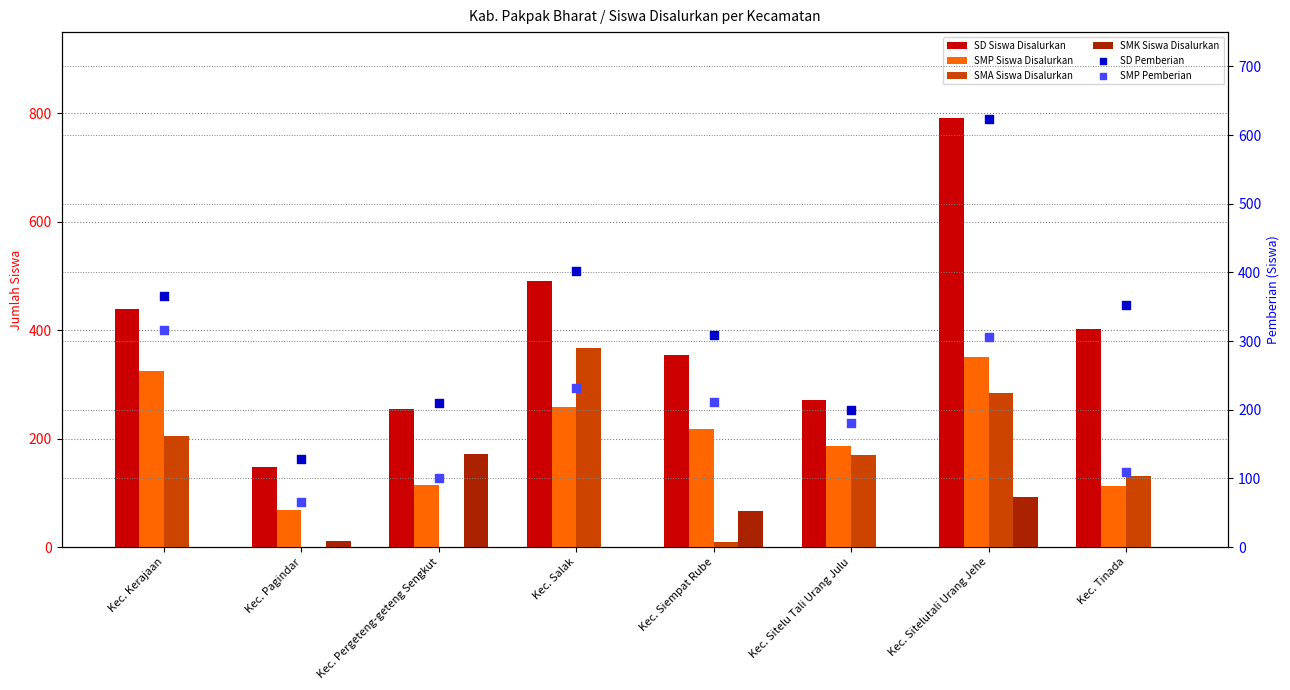

Which series has the largest Y range (max minus min)?

SD Siswa Disalurkan